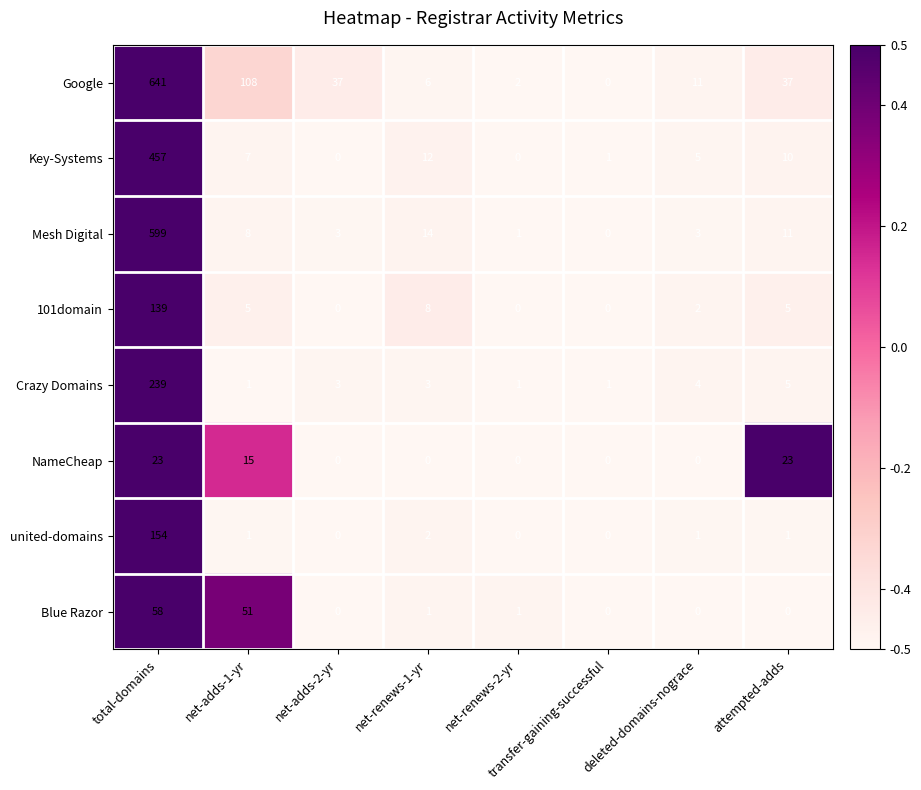

How many categories are shown in the chart?

8